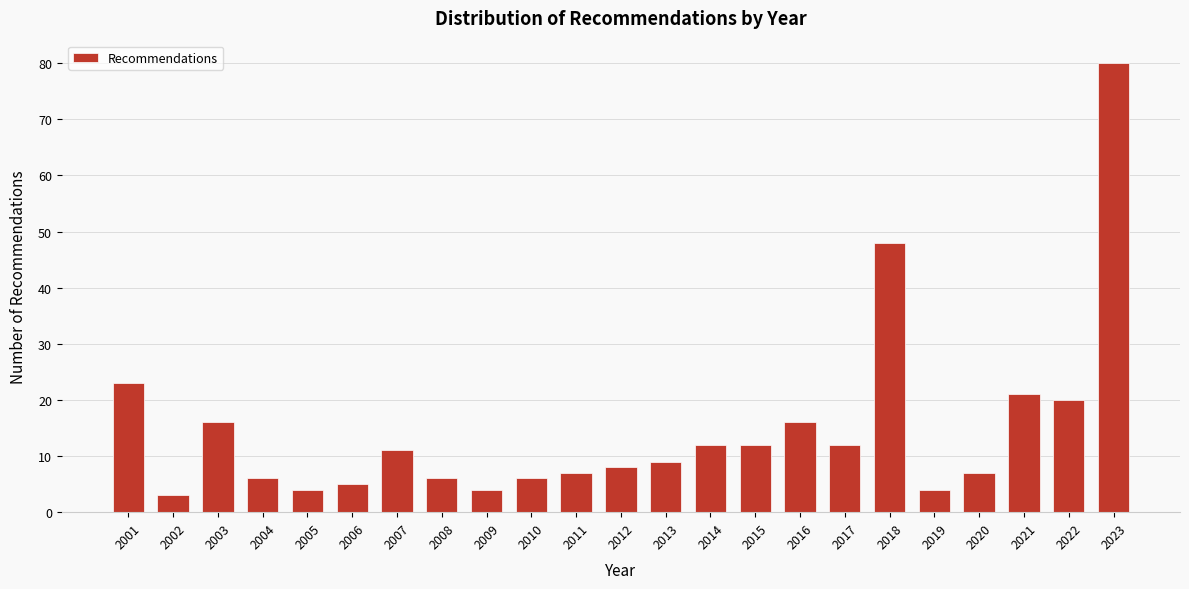

Reading left to right, transcribe all the data shown in this chart.

23	3	16	6	4	5	11	6	4	6	7	8	9	12	12	16	12	48	4	7	21	20	80